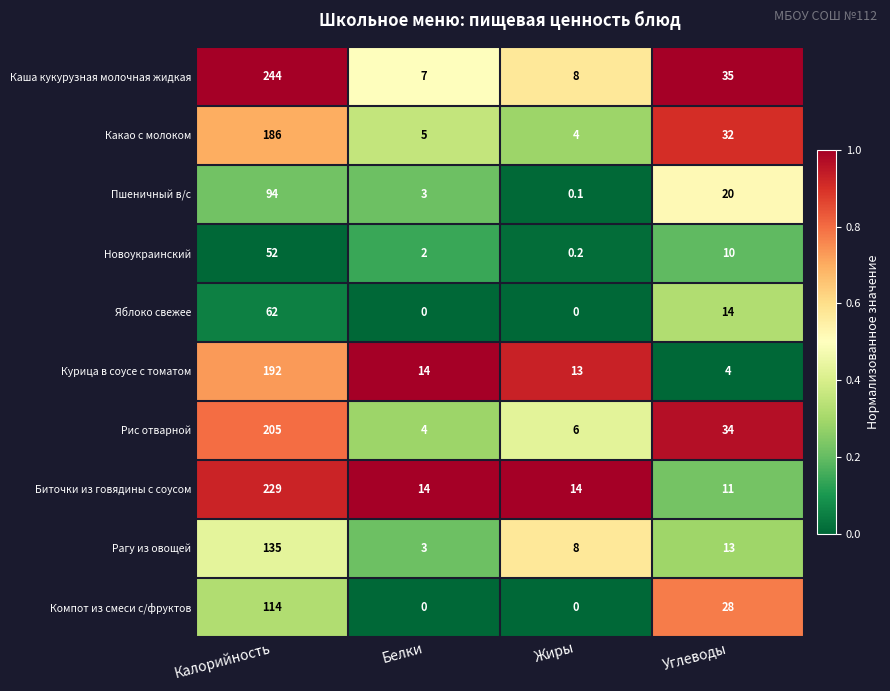

Between Калорийность and Белки, which series saw the biggest shift?

Каша кукурузная молочная жидкая